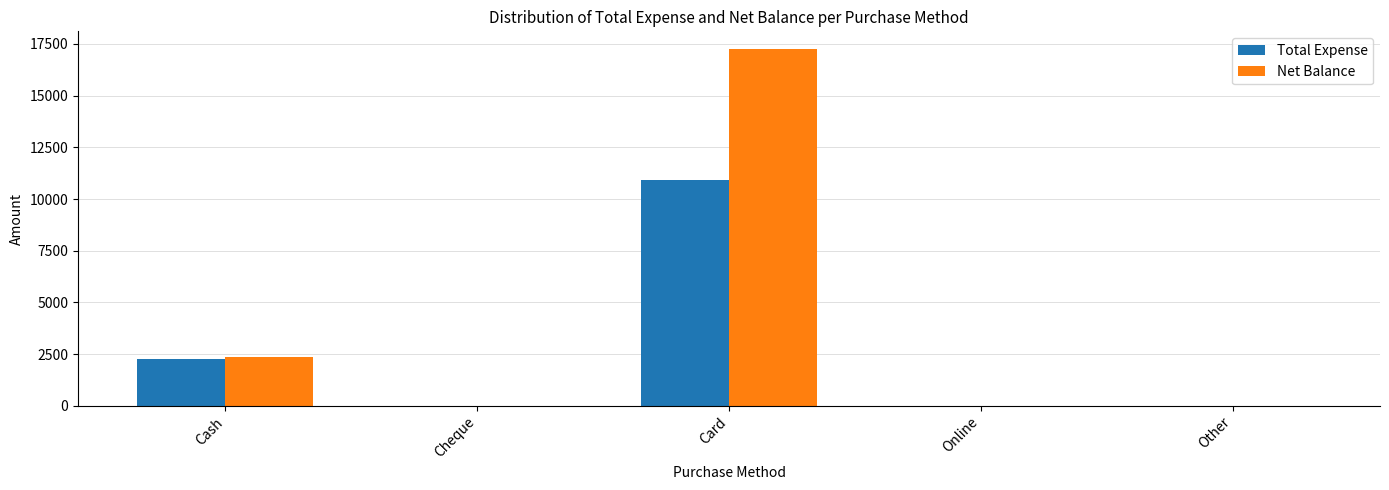

What value does the Total Expense series have at Cash, to the nearest 50?

2250